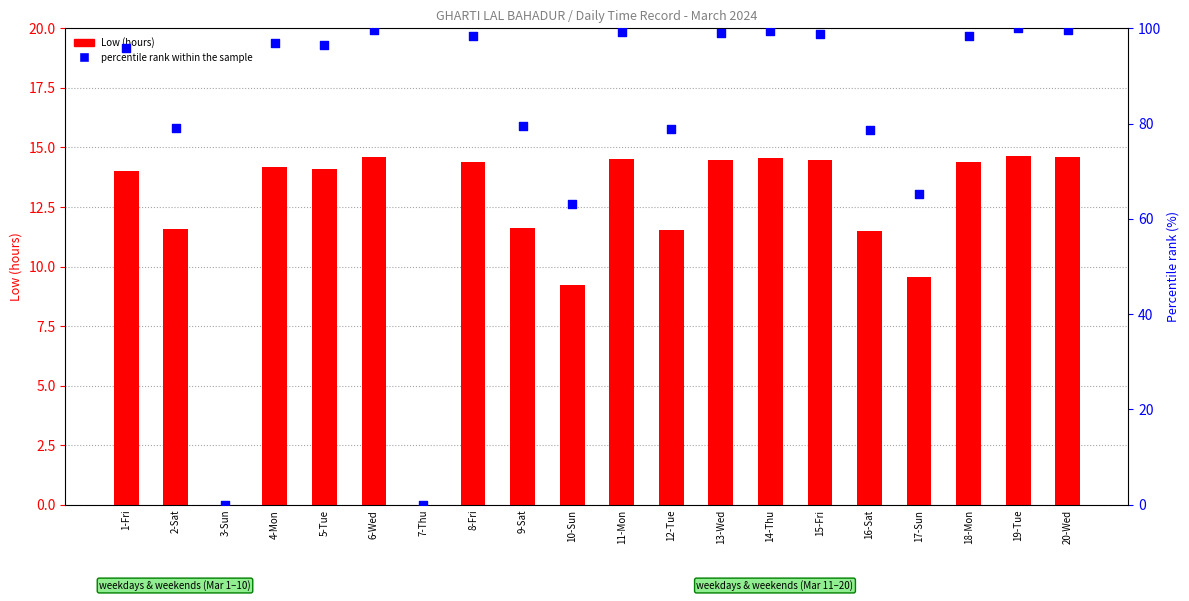

What are all the series names shown in the legend?

Low (hours), percentile rank within the sample